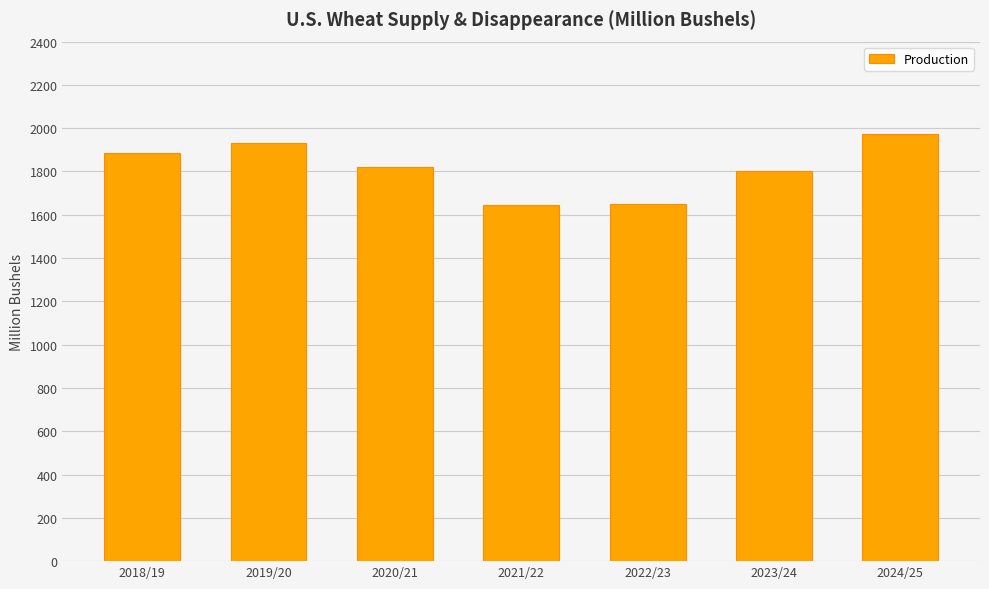

Is it true that the value at 2020/21 is 1819.7?

True